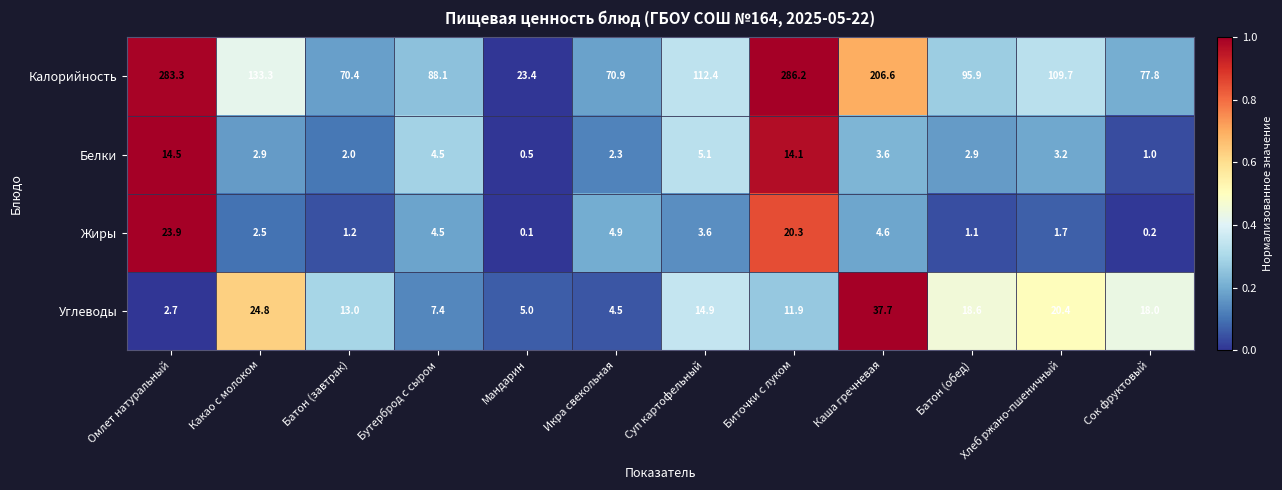

The Калорийность series shows 286.2 at Биточки с луком. True or false?

True